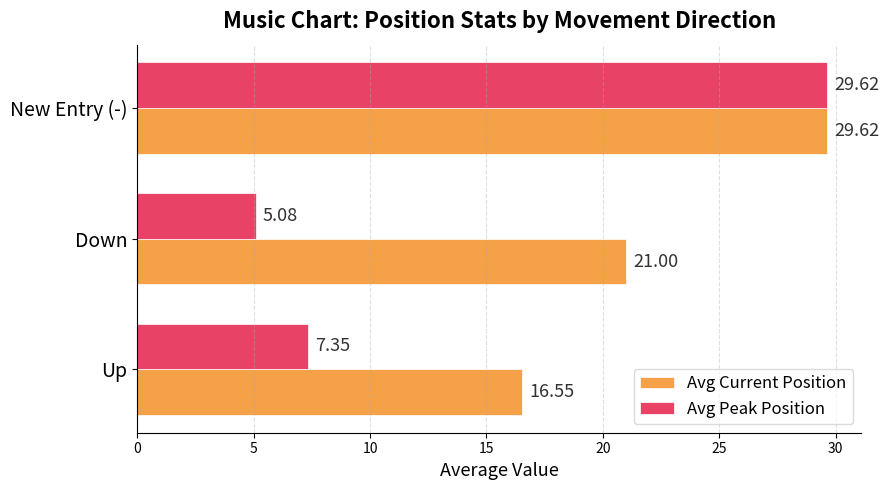

Rank the categories by Avg Current Position value from highest to lowest.

New Entry (-), Down, Up